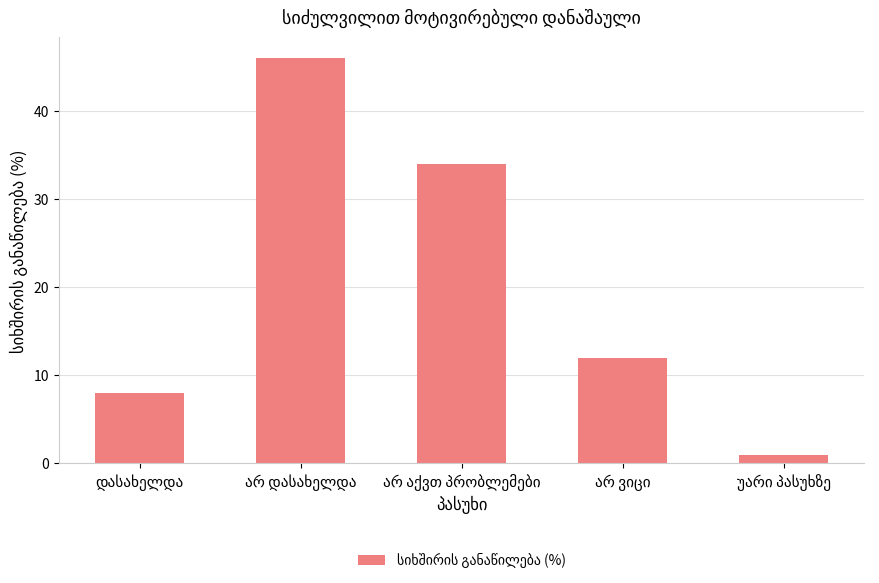

What is the difference between the maximum and minimum values?

45